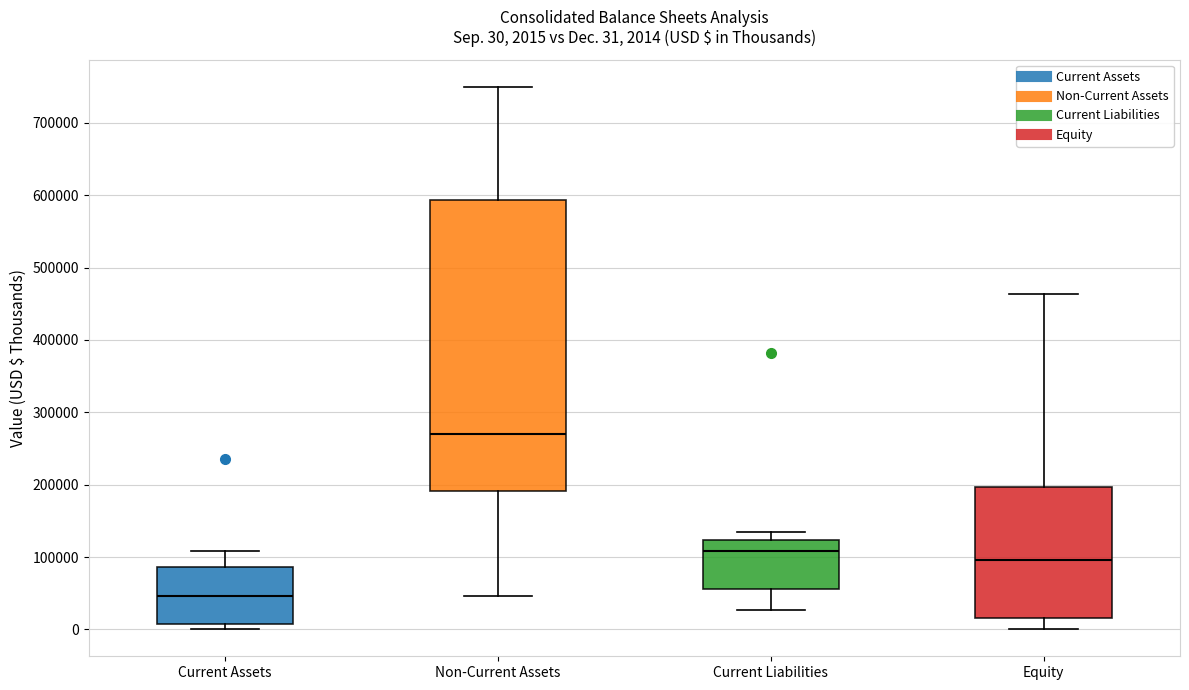

Comparing the boxes themselves (not the whiskers), which one is the tallest?

Non-Current Assets